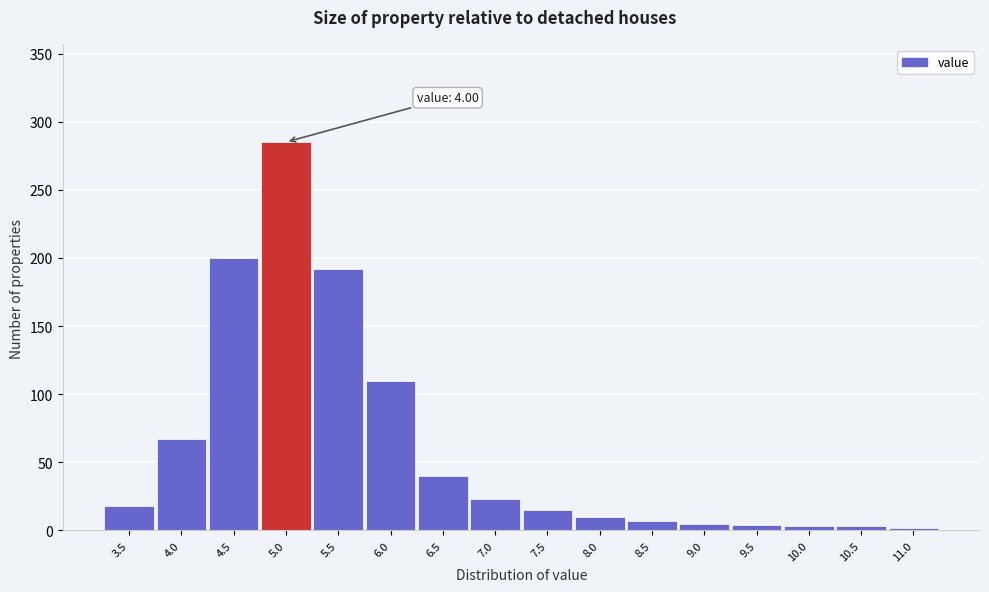

The chart shows a value of 15 at 7.5. True or false?

True